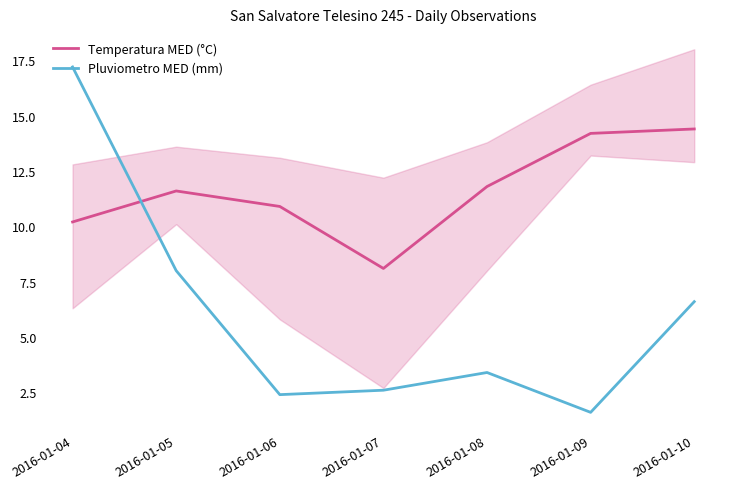

Which series changed the most between 2016-01-06 and 2016-01-07?

Temperatura MED (°C)